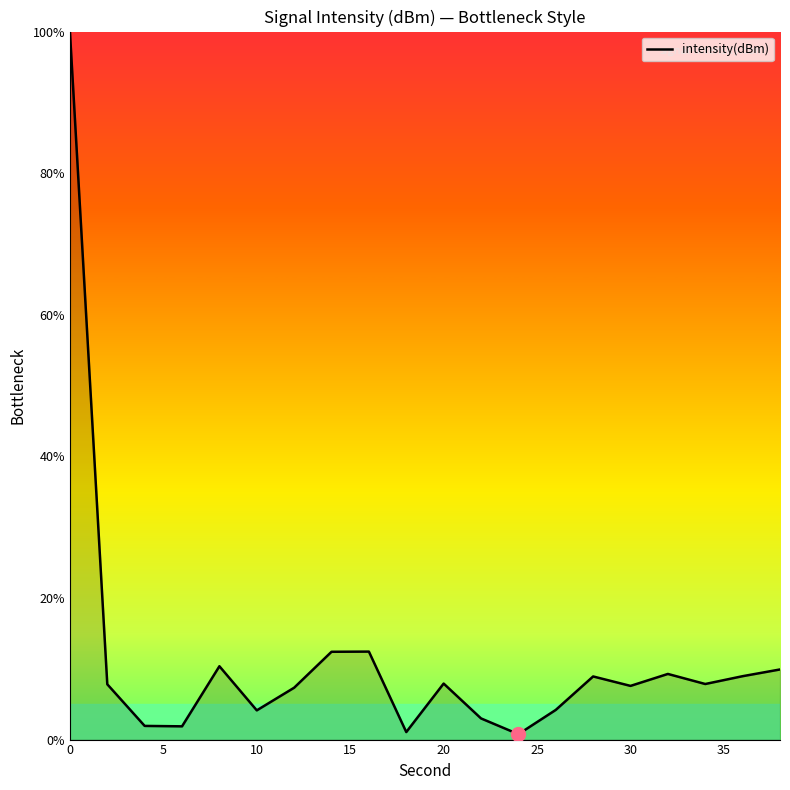

What is the maximum value shown in the chart?

100.0